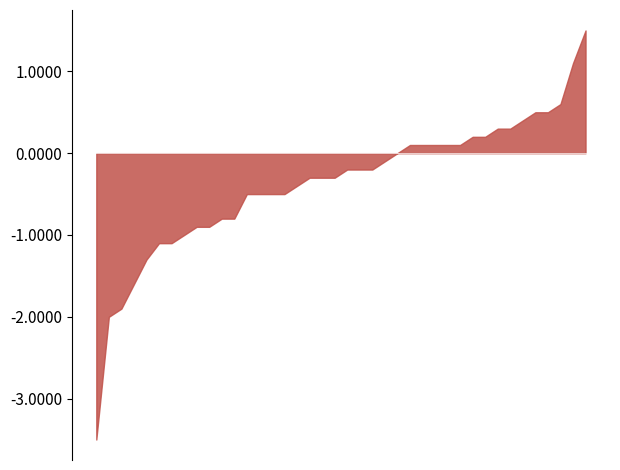

What is the minimum value shown in the chart?

-3.5